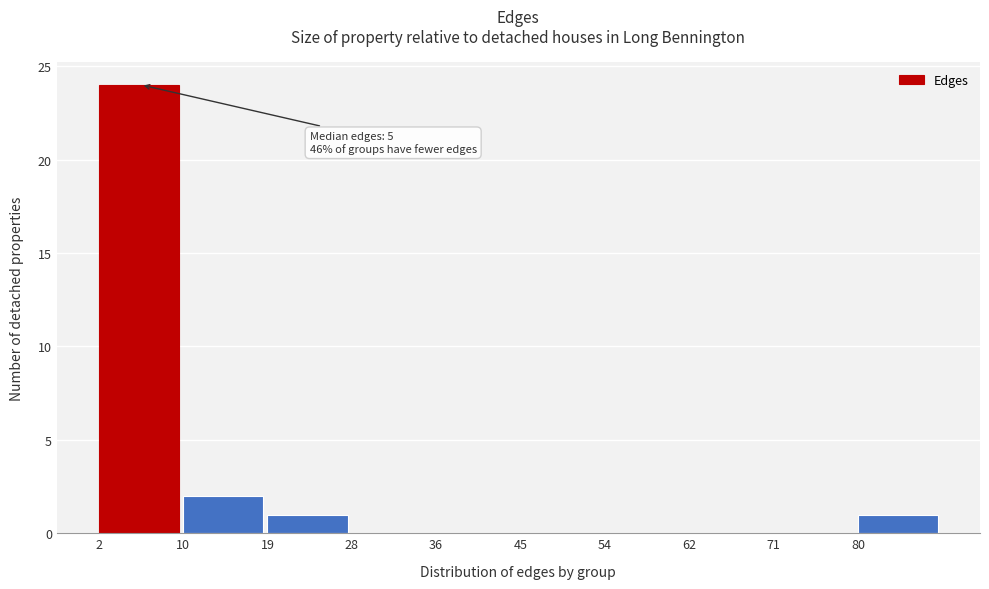

Which range on the x-axis has the tallest bar?

2.0 to 10.7